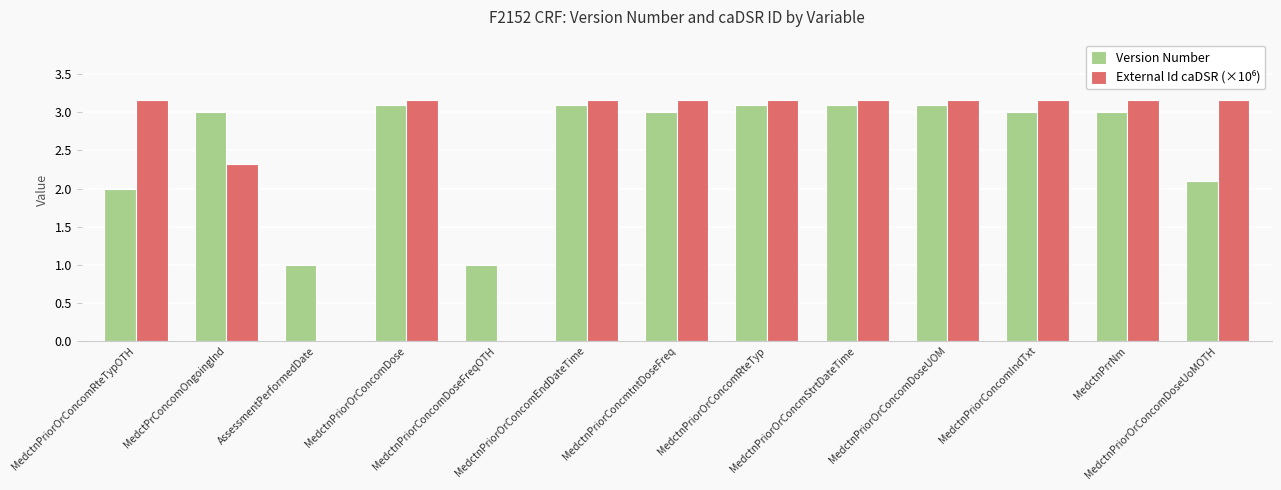

What is the sum of all Version Number values?

33.6